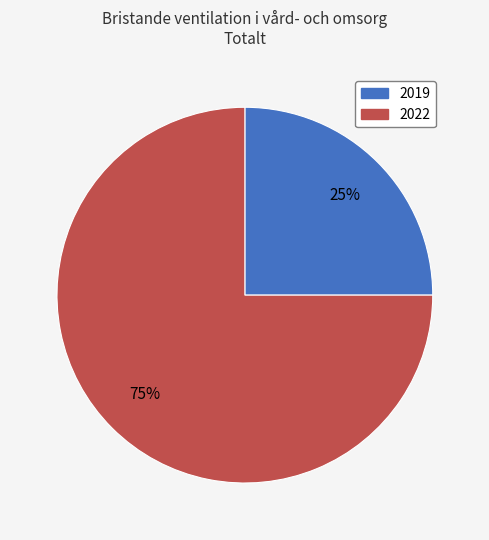

True or false: 2019 accounts for 32% of the total.

False